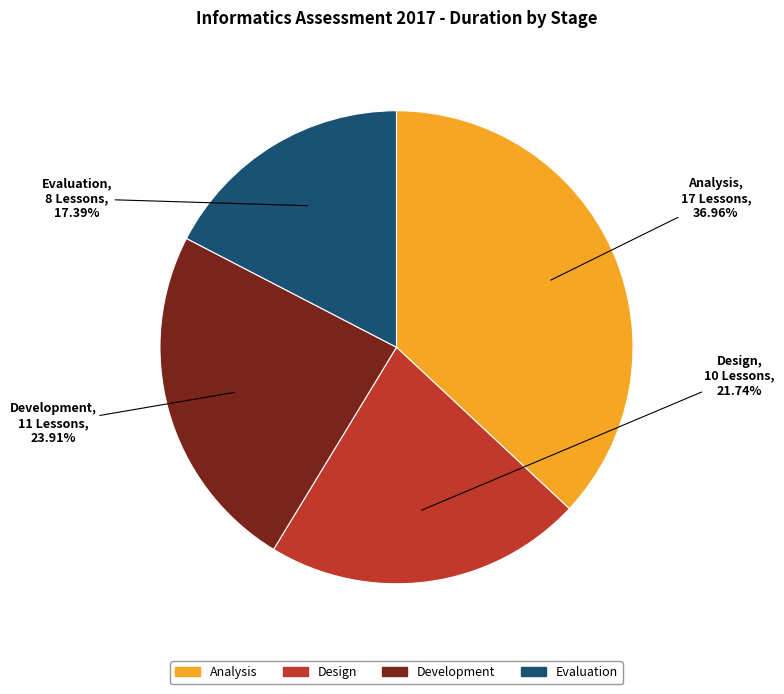

Is the sum of Evaluation and Design greater than half?

No